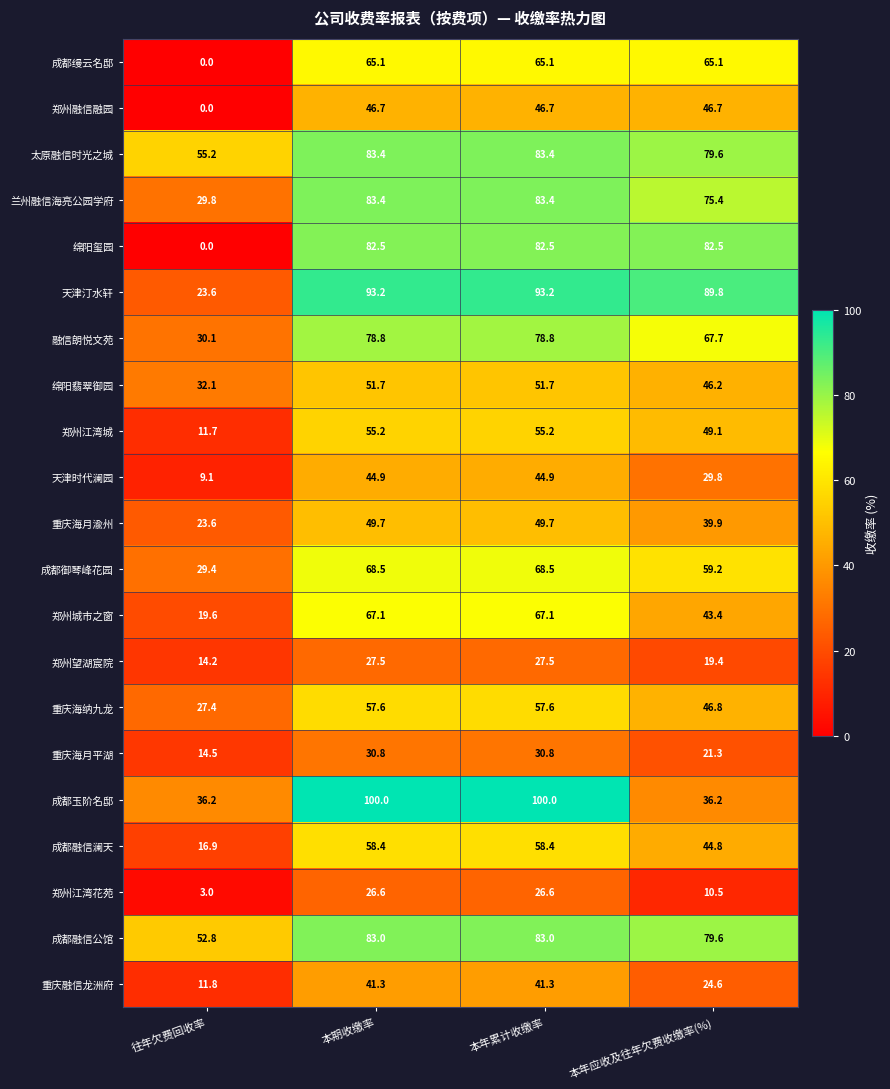

What is the difference between the highest and lowest values at 本年应收及往年欠费收缴率(%)?

79.3